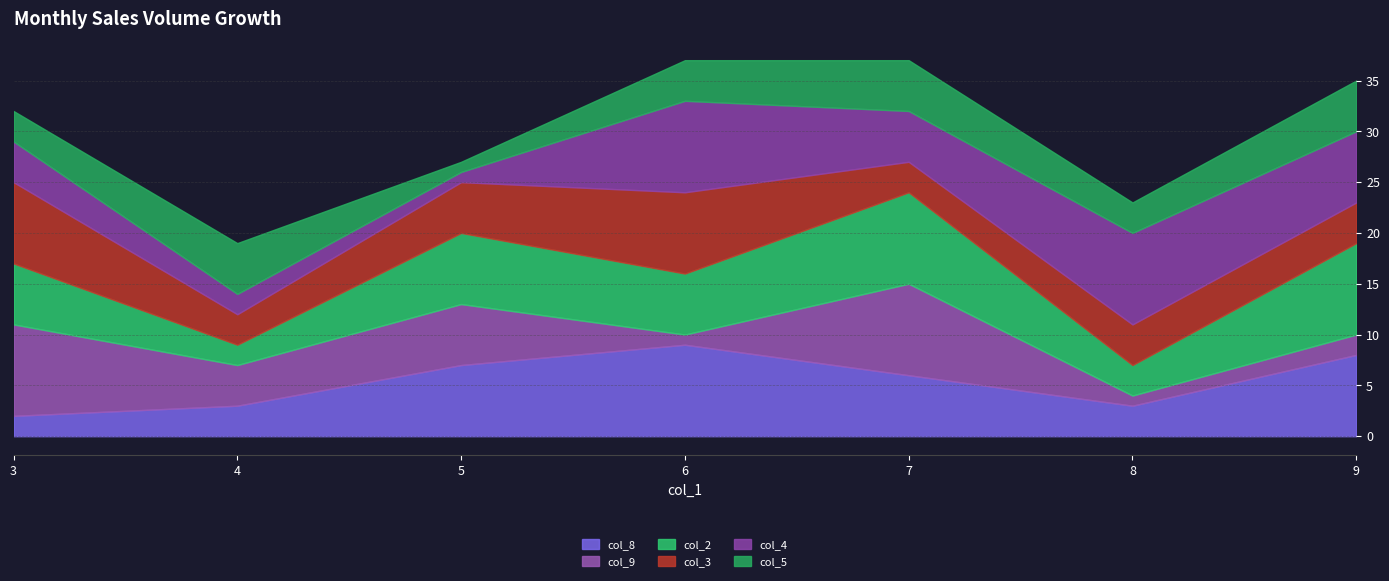

Count the col_4 values in the range 2 to 9.

6